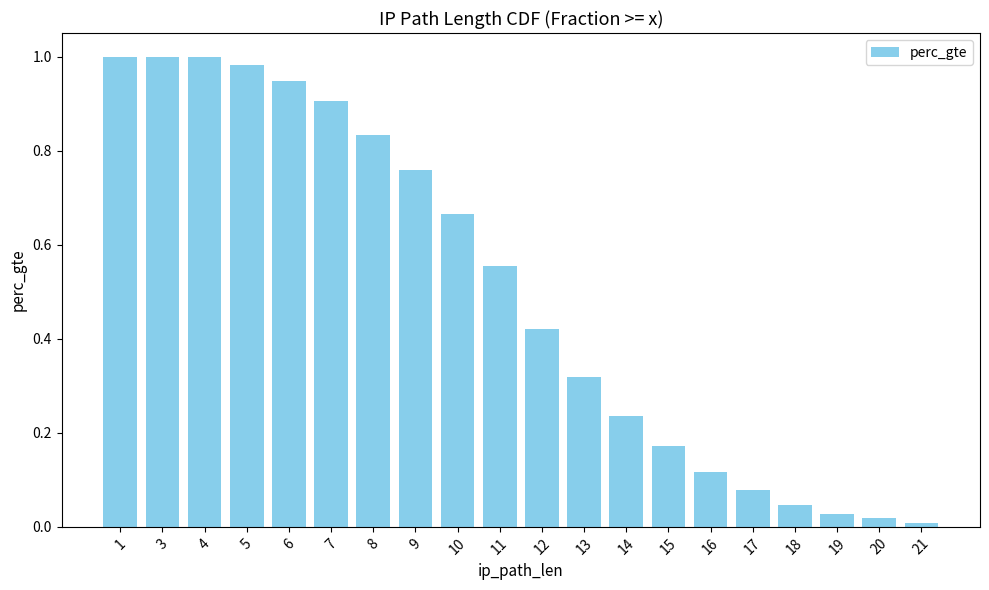

Does the chart contain any negative values?

No